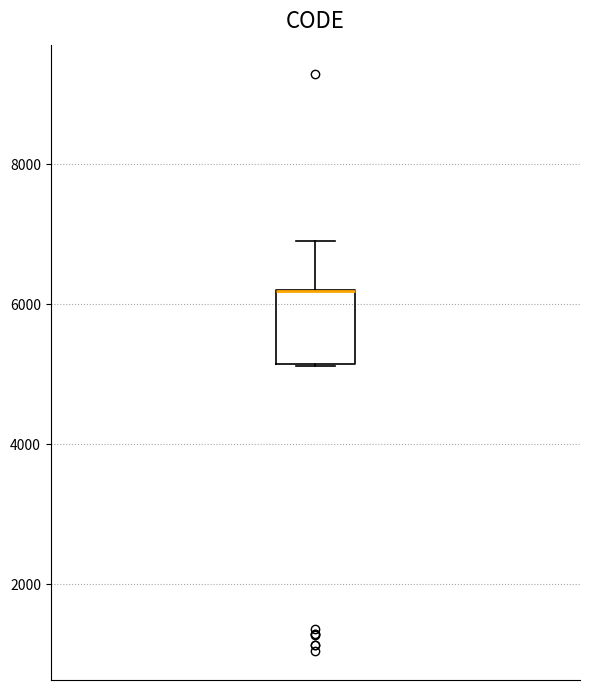

Transcribe this box plot: give where the median line is, the range the box spans, and where the two whiskers end, as read against the y-axis. The values are not printed on the chart, so give them approximately, as read against the axis.

median 6200 (drawn on the box's upper edge), box 5200 to 6200, whiskers 5200 to 7000